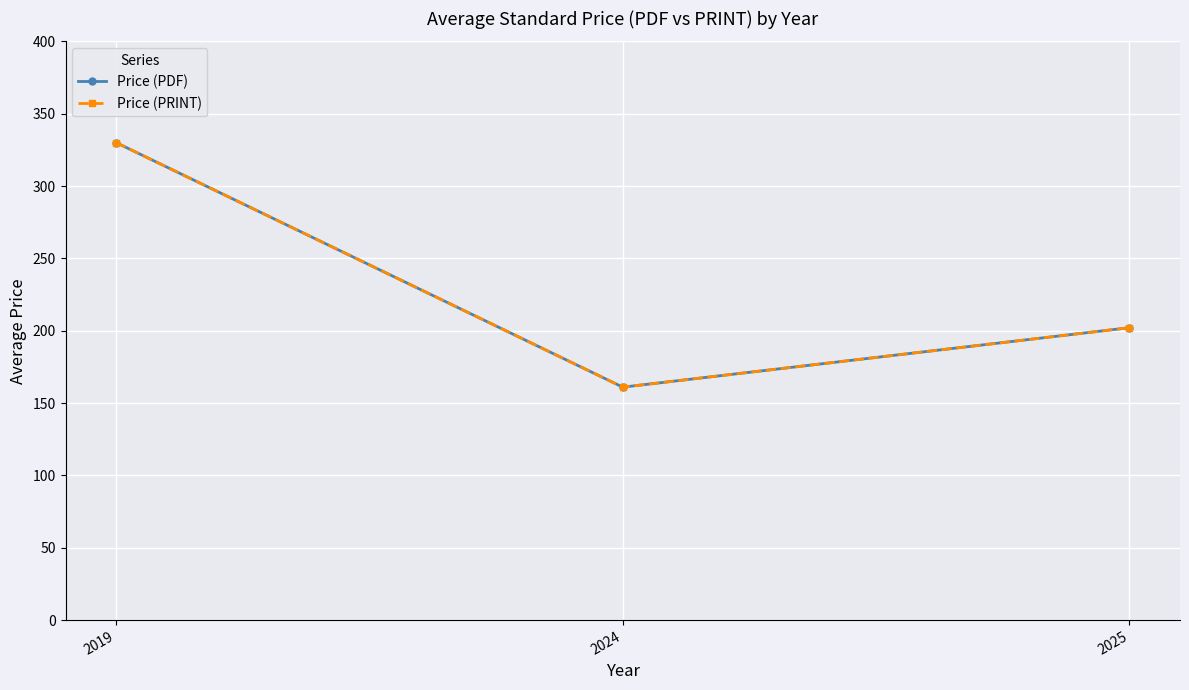

What is the difference between the Price (PDF) values at 2024 and 2019?

169.0